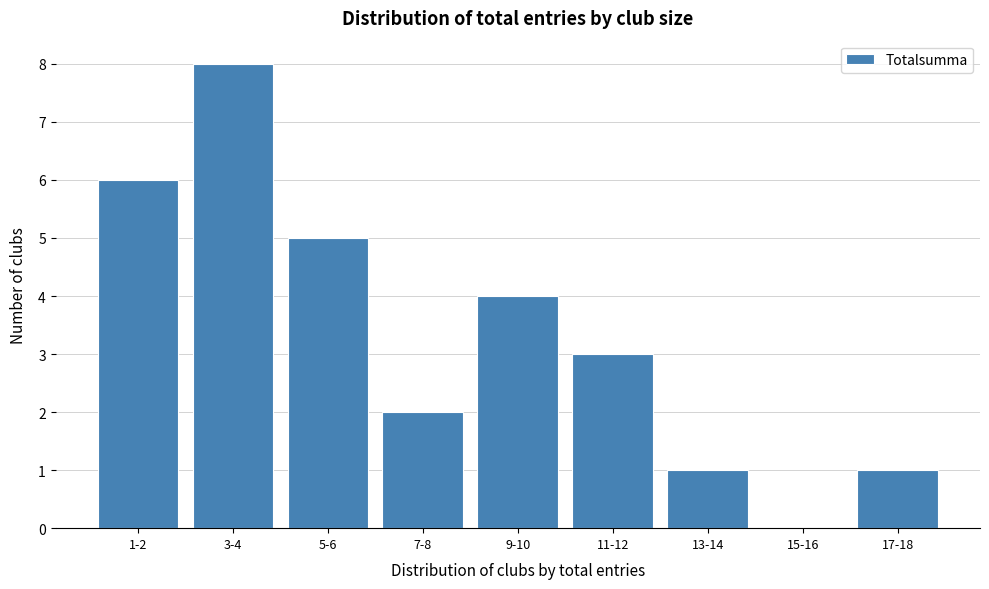

Reading left to right, list all the values displayed in this chart.

1-2=6	3-4=8	5-6=5	7-8=2	9-10=4	11-12=3	13-14=1	15-16=0	17-18=1